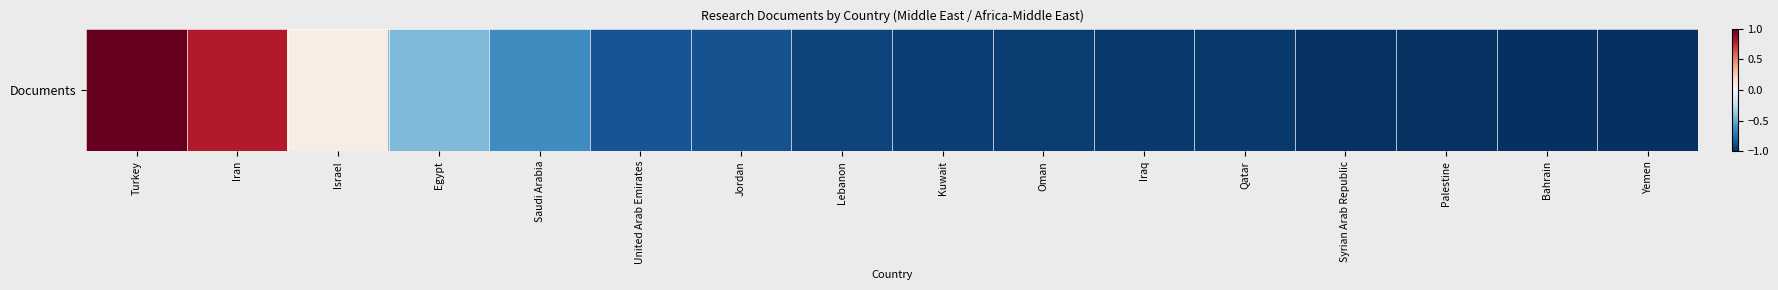

True or false: the data shows -0.9 at United Arab Emirates.

True